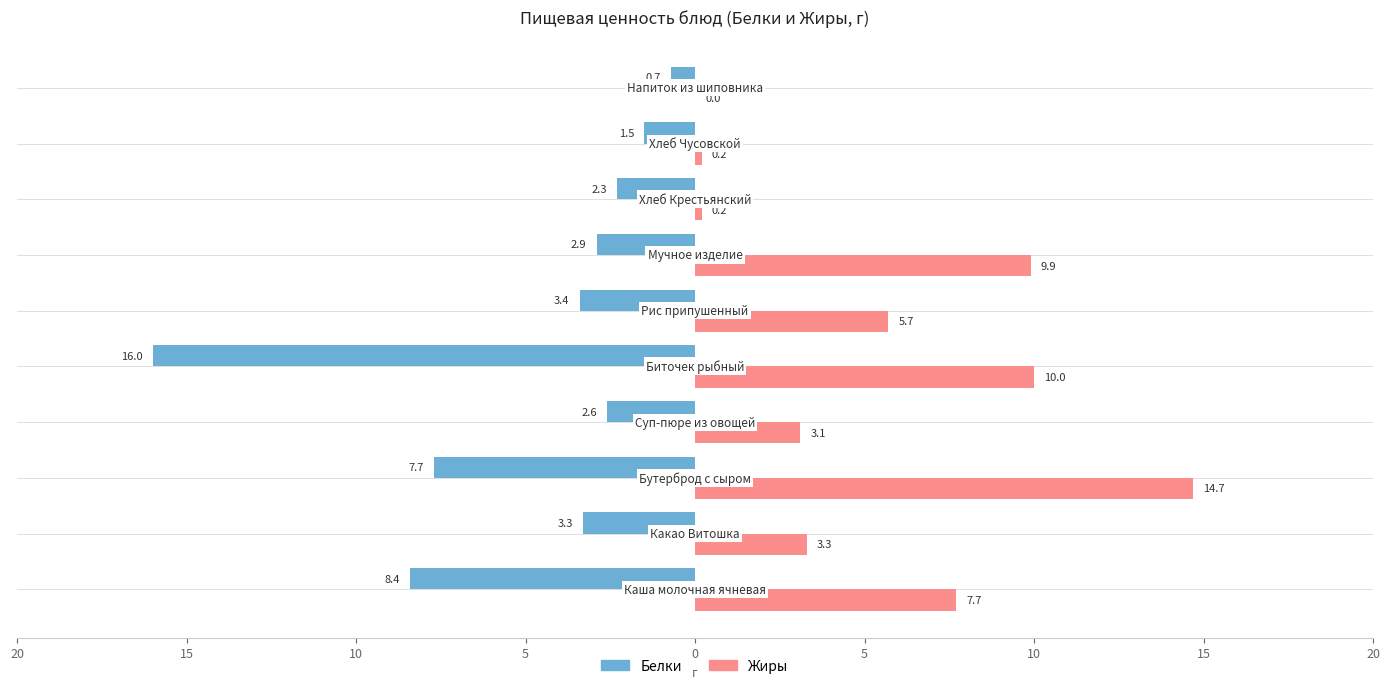

What are all the series names shown in the legend?

Белки, Жиры